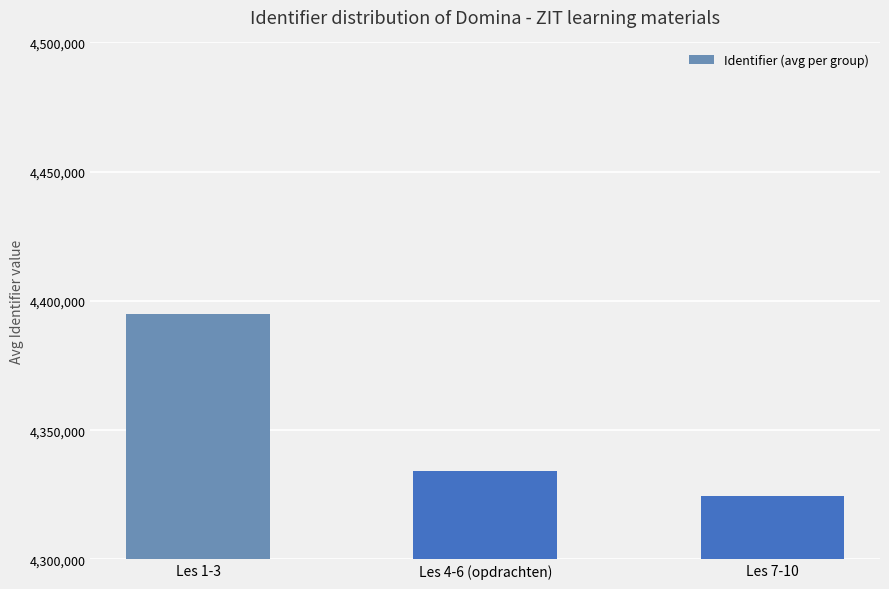

What is the label of the 3rd bar from the right?

Les 1-3